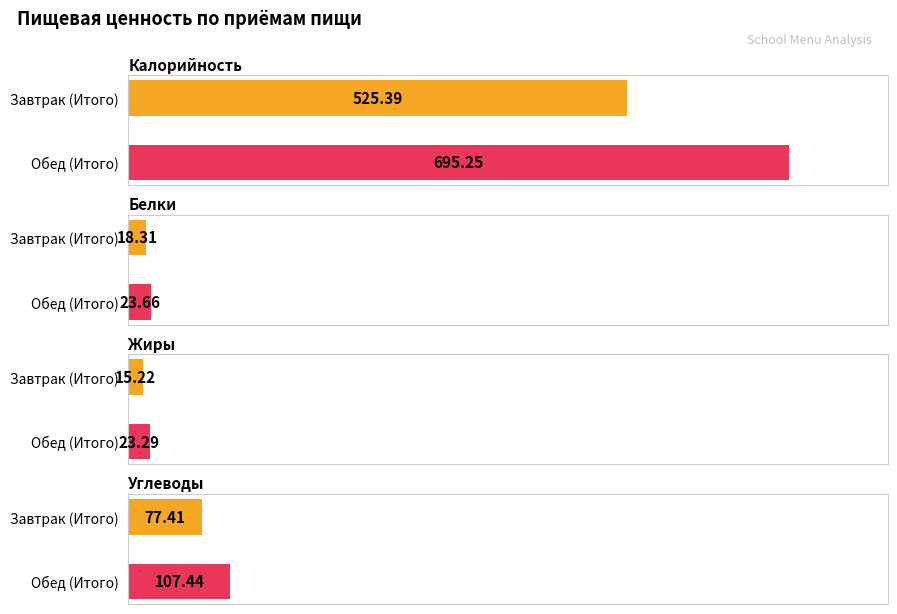

Which series changed the most between Завтрак (Итого) and Обед (Итого)?

Калорийность